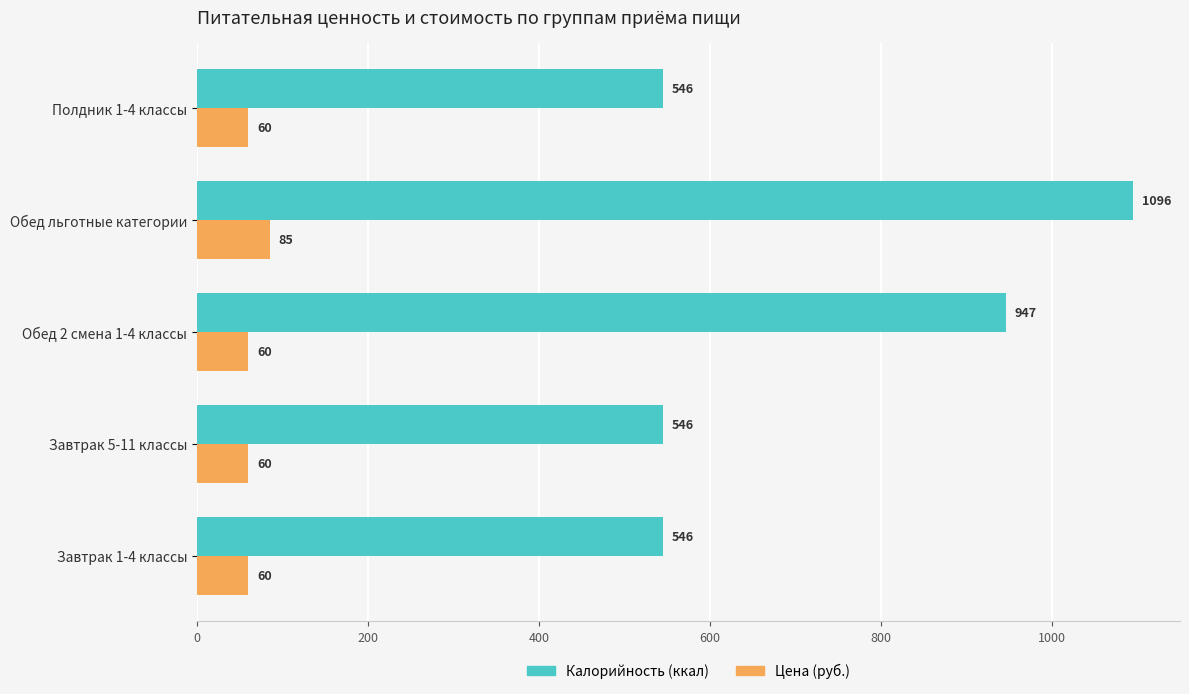

Which series has the largest range (max minus min)?

Калорийность (ккал)